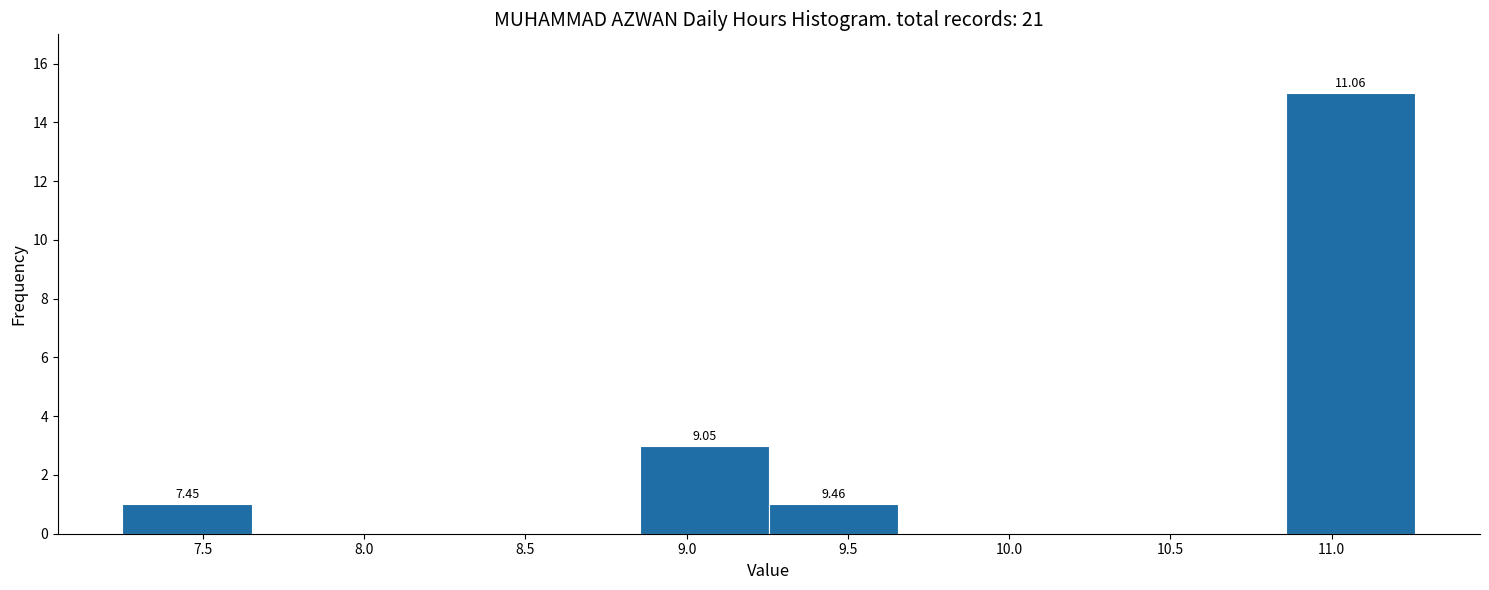

Over which range of the x-axis is the bar tallest?

10.85 to 11.25